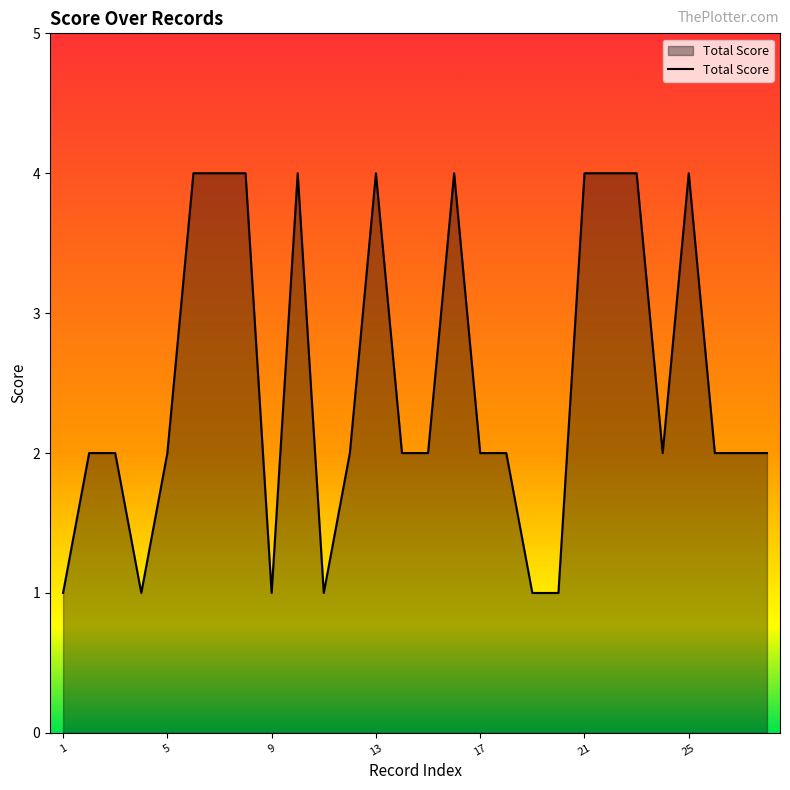

What is the difference between the maximum and minimum values?

3